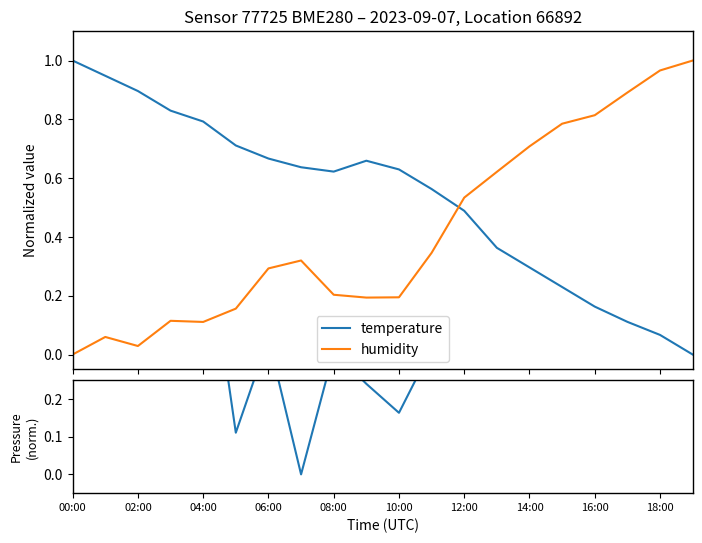

What is the difference between the maximum and minimum values in the humidity series?

1.0